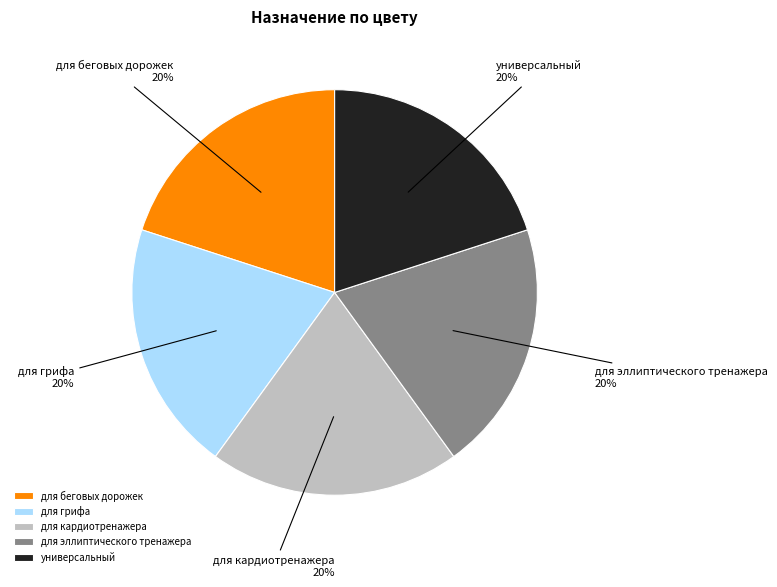

Does для кардиотренажера account for over 50% of the chart?

No